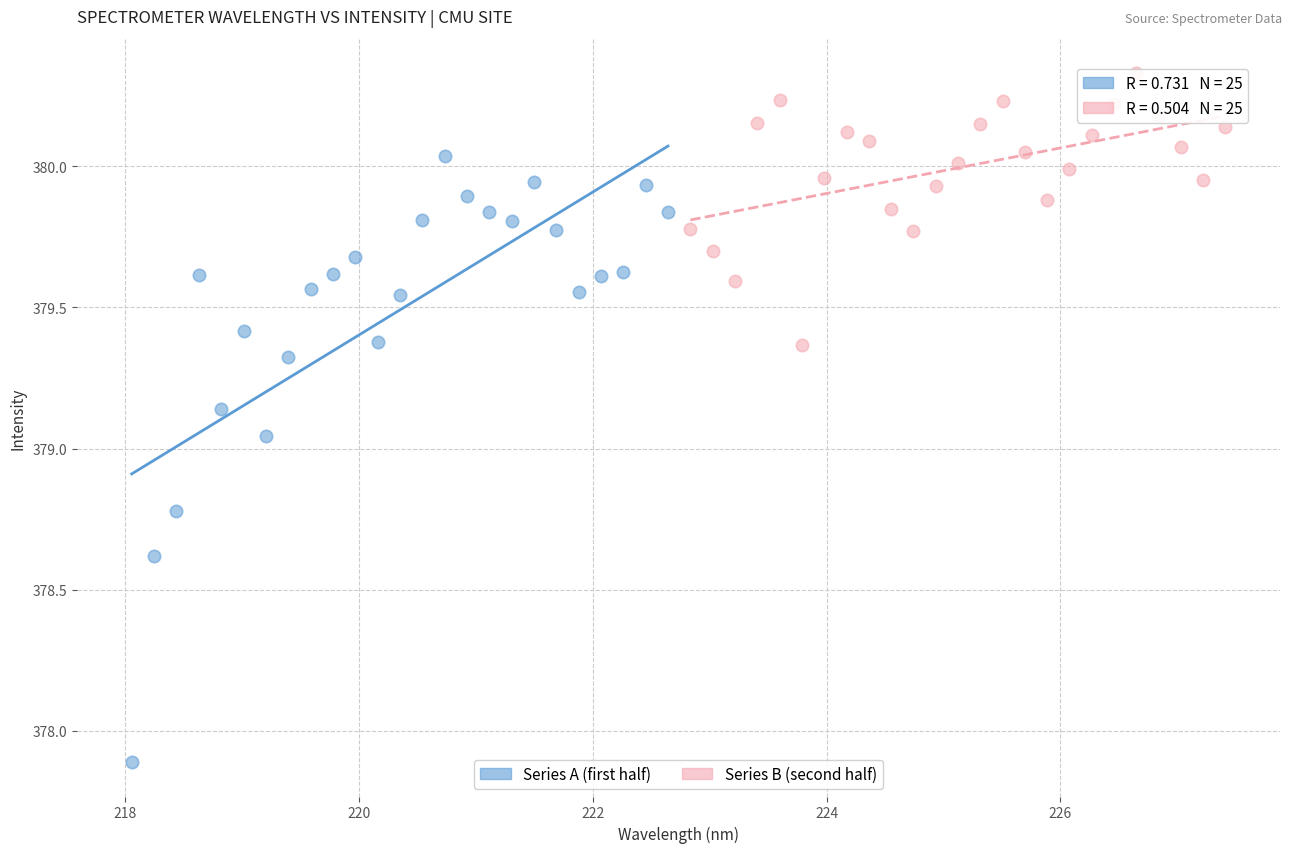

Which series reaches the minimum Y coordinate?

Series A (first half)